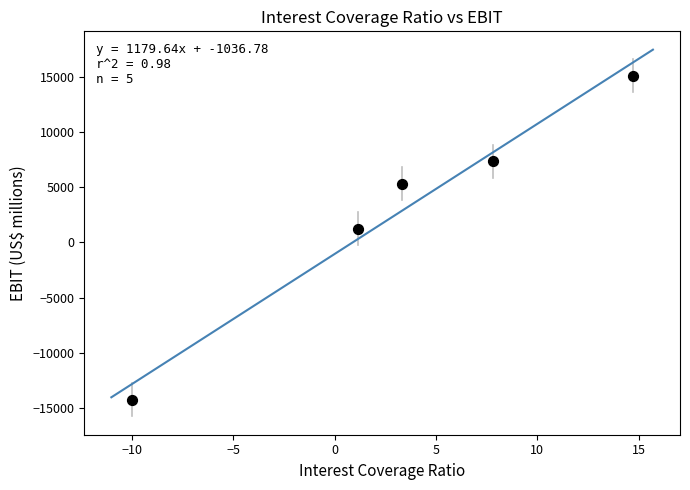

What is the average Y value?

2962